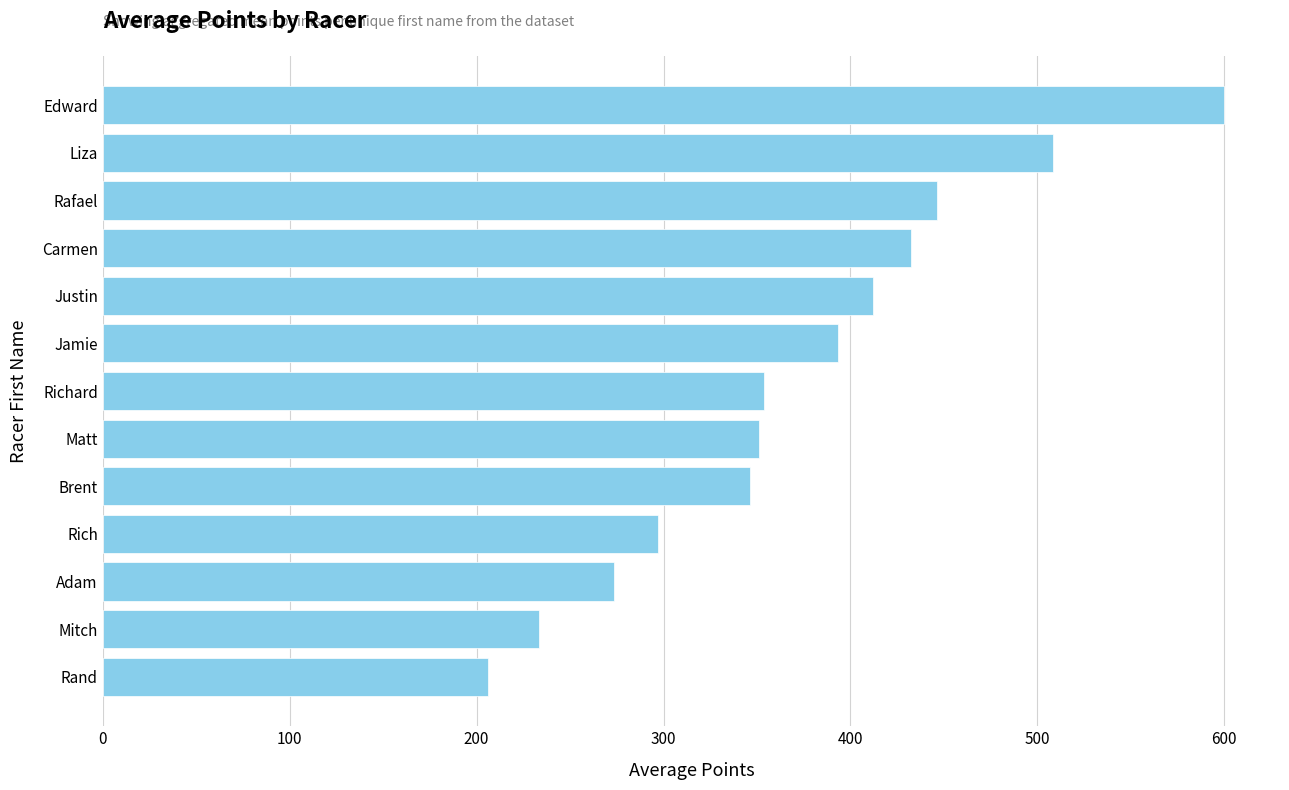

What is the label of the 7th bar from the top?

Richard